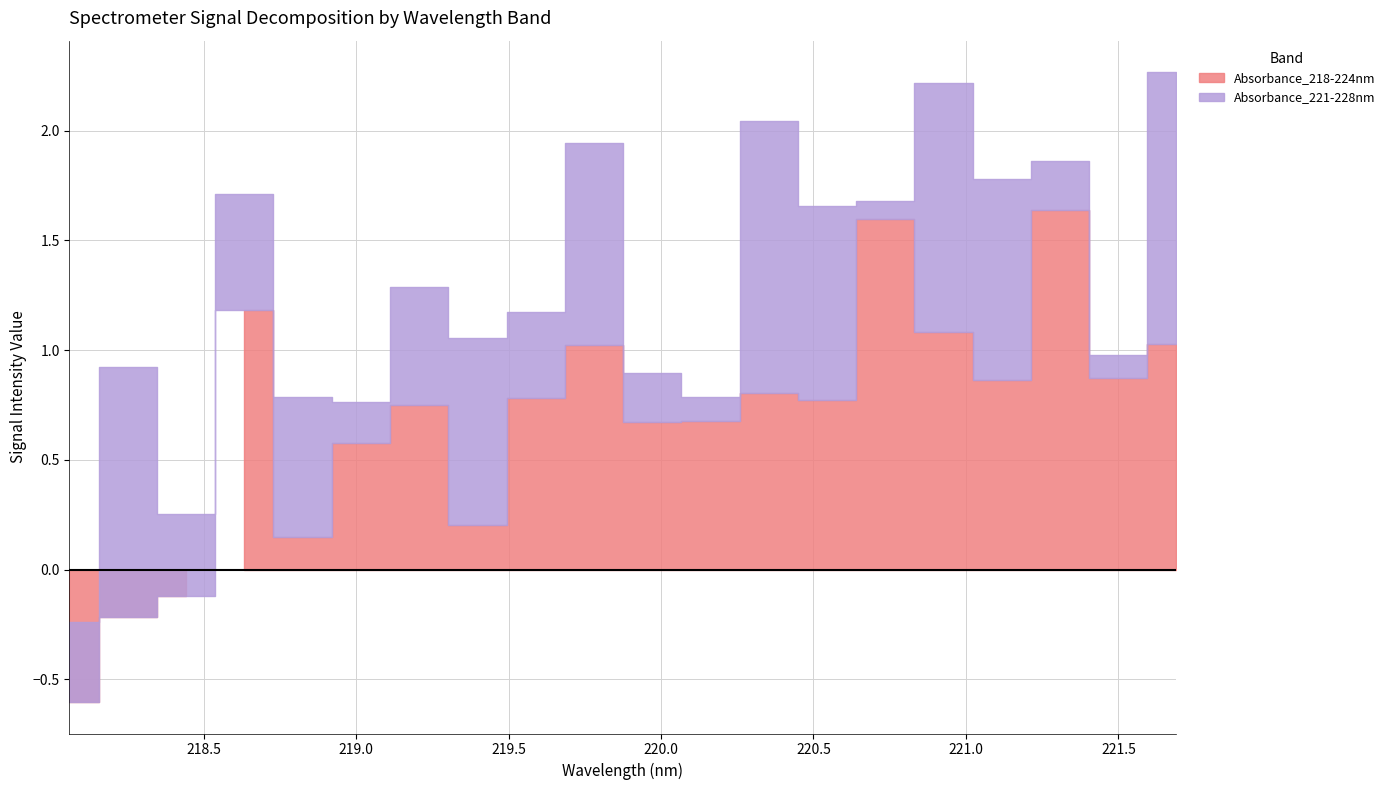

At which category is the sum across all series the highest?

221.6902